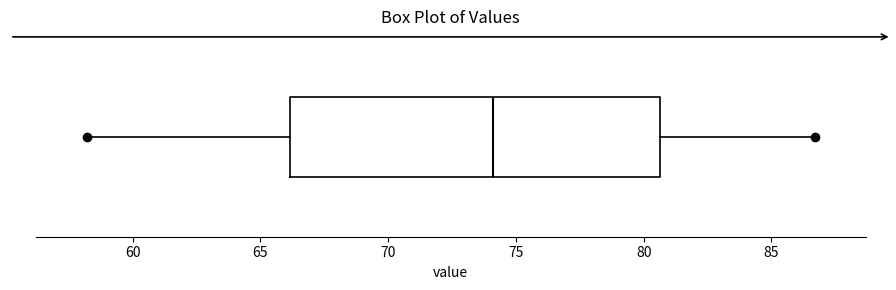

Where does the left whisker of the box end on the x-axis? The values are not printed on the chart, so give them approximately, as read against the axis.

58.0